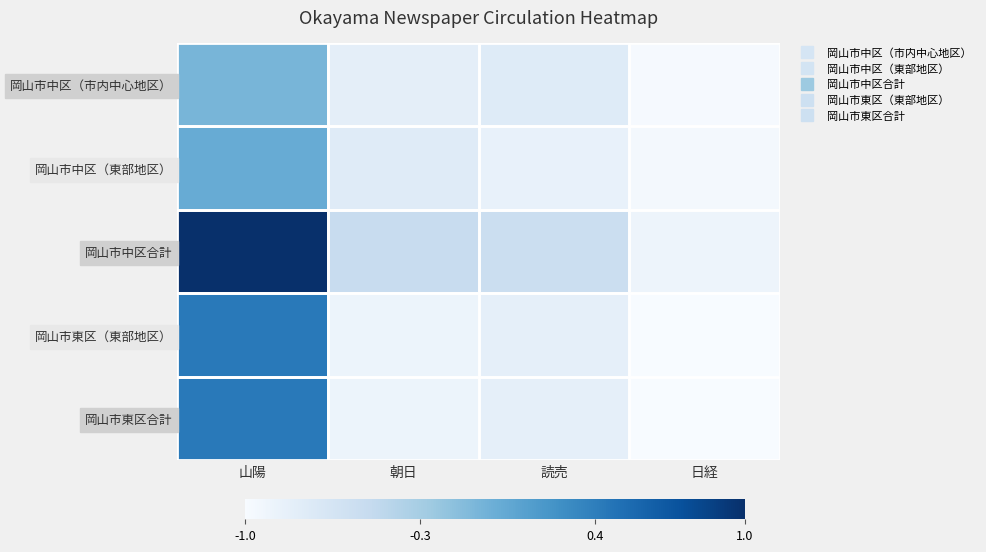

Reading right to left, list all the values displayed in this chart.

岡山市中区（市内中心地区）: 日経=-1.0	読売=-0.8	朝日=-0.8	山陽=-0.1
岡山市中区（東部地区）: 日経=-1.0	読売=-0.8	朝日=-0.8	山陽=0.0
岡山市中区合計: 日経=-0.9	読売=-0.6	朝日=-0.5	山陽=1.0
岡山市東区（東部地区）: 日経=-1.0	読売=-0.8	朝日=-0.9	山陽=0.4
岡山市東区合計: 日経=-1.0	読売=-0.8	朝日=-0.9	山陽=0.4